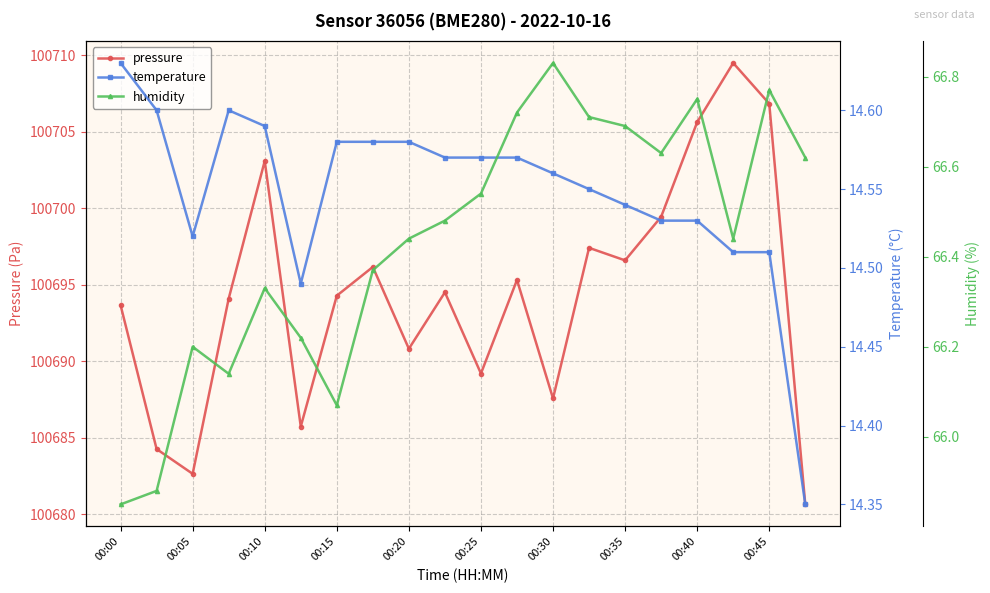

True or false: temperature and humidity intersect in this chart.

False